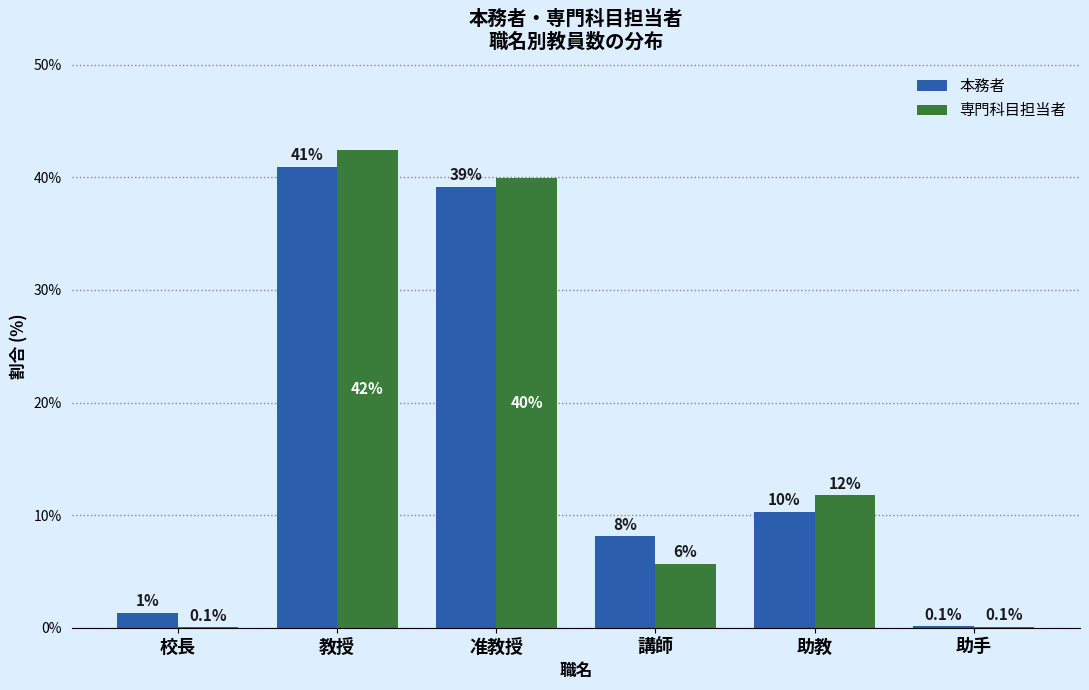

At which category is the sum across all series the highest?

教授